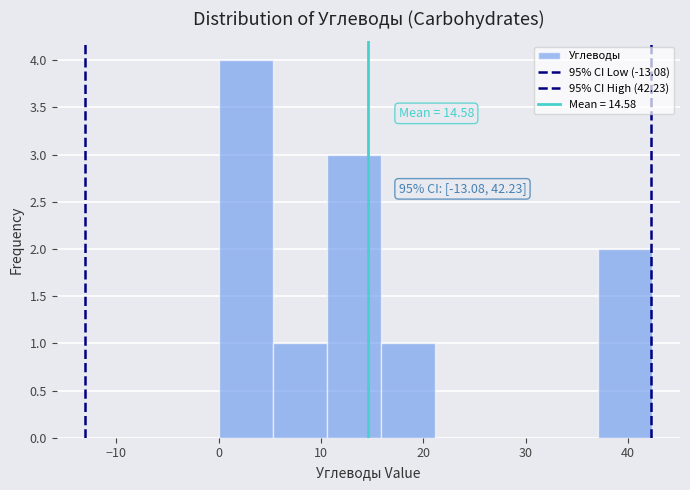

Which range on the x-axis has the tallest bar?

0 to 5